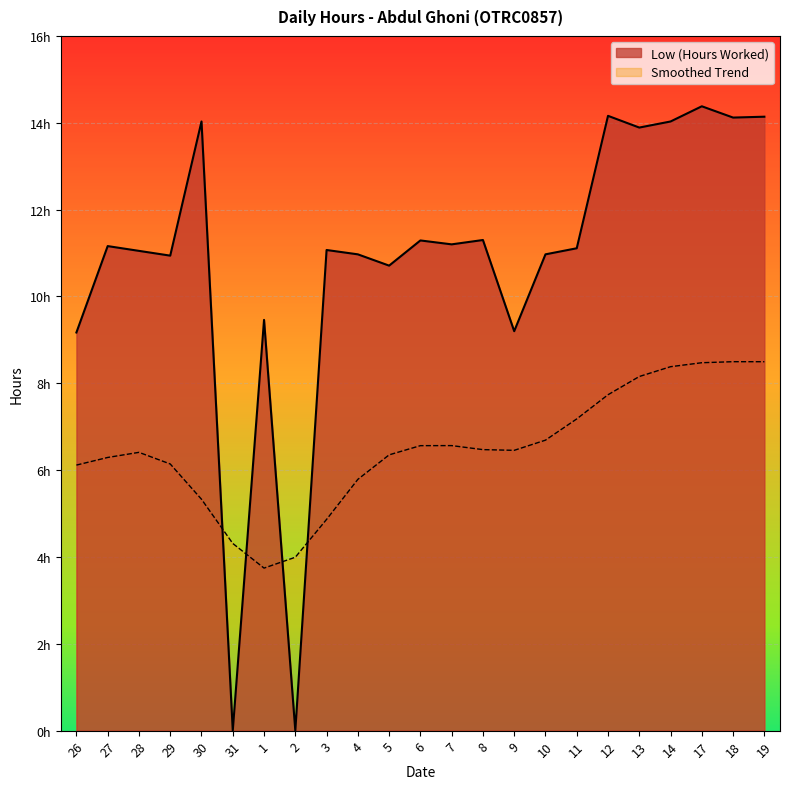

Which category has the lowest value across all series?

31